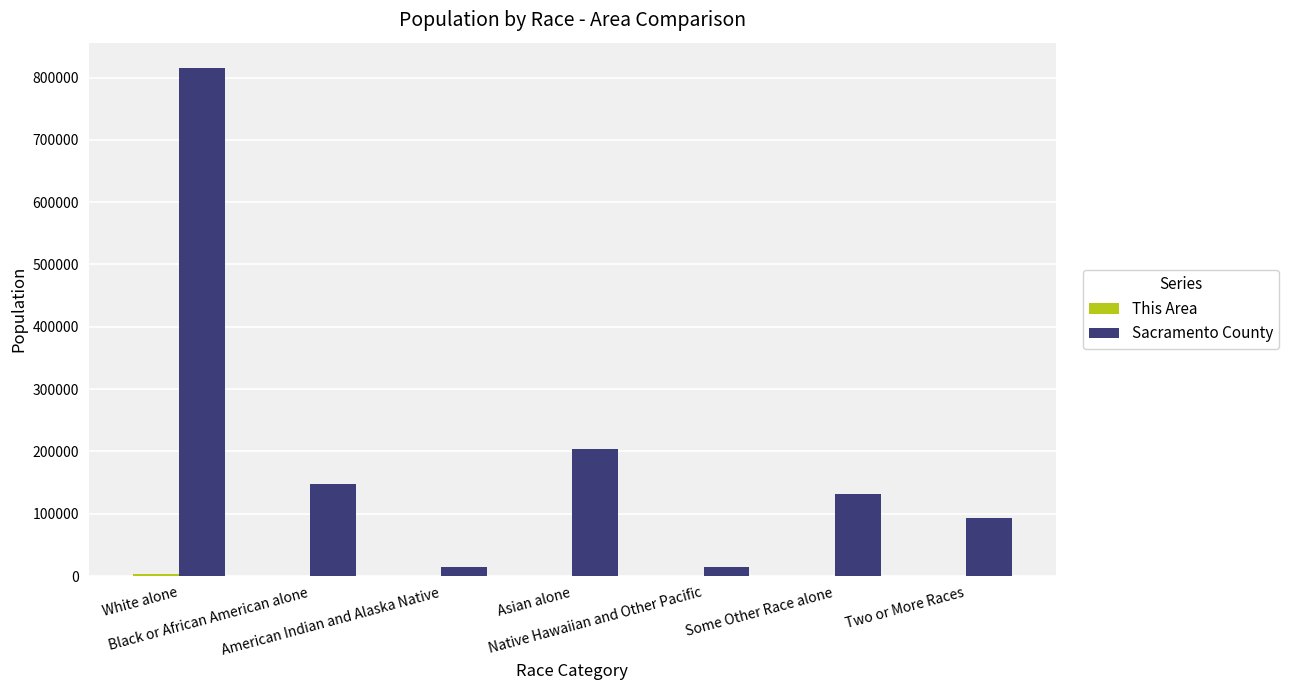

What is the sum of all Sacramento County values?

1418788